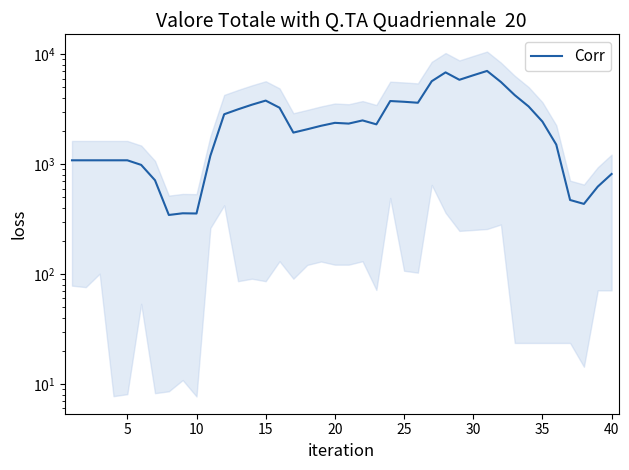

What value does the data have at 25?

3621.2